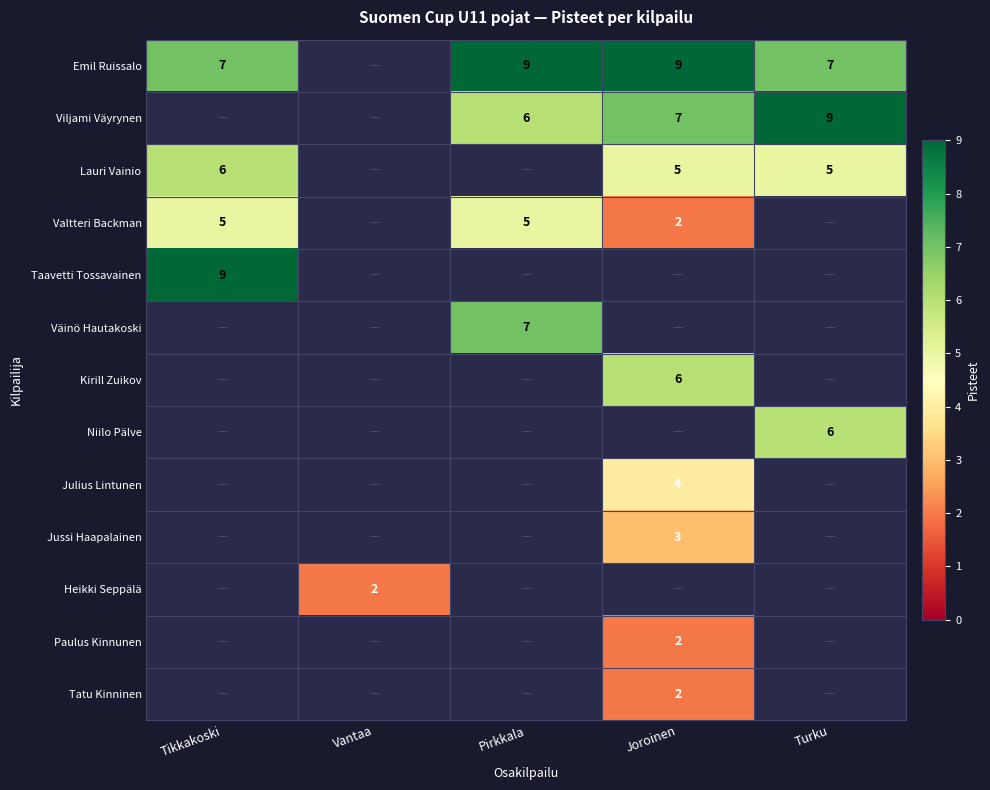

Which series changed the most between Joroinen and Turku?

Emil Ruissalo